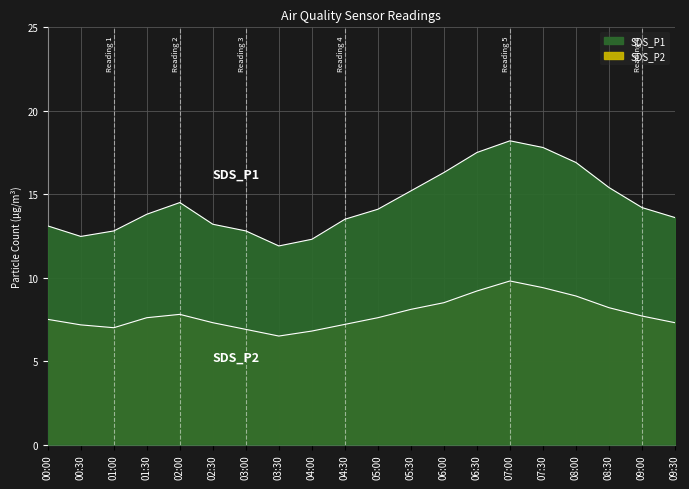

Between 02:30 and 06:30, which is larger?

06:30